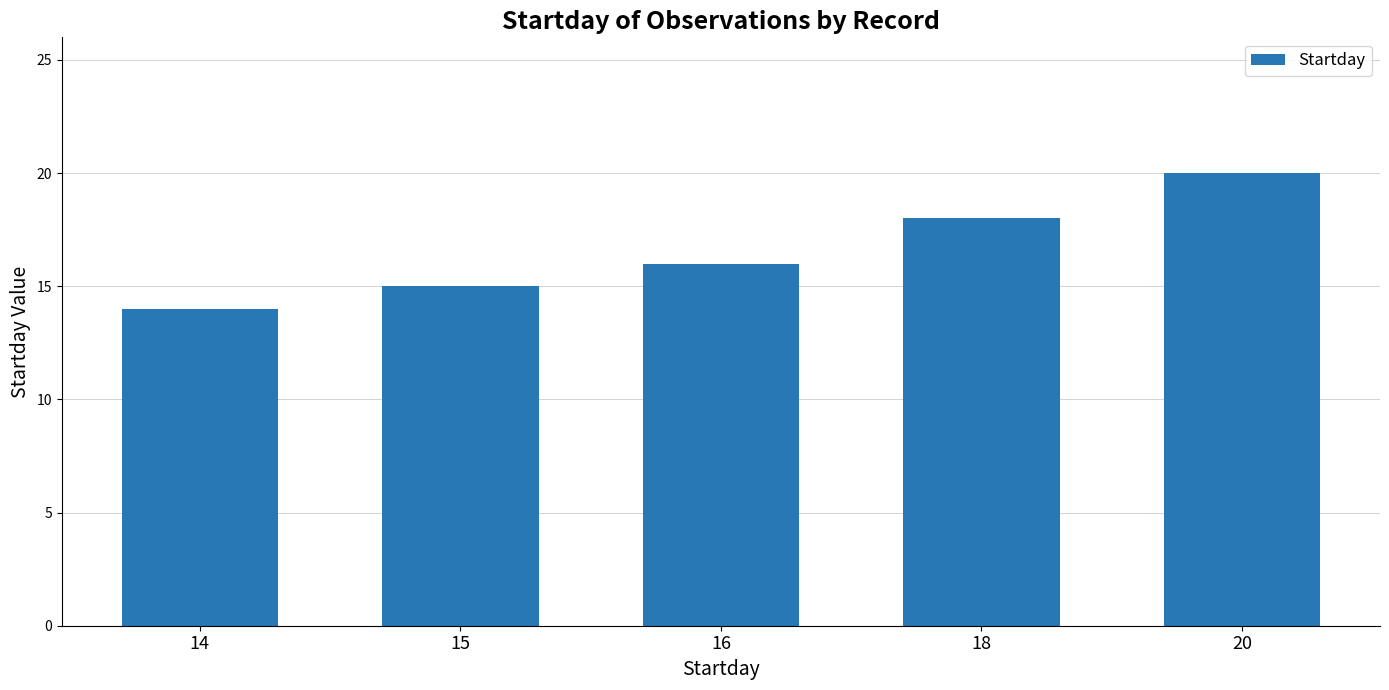

How many values are below 16?

2